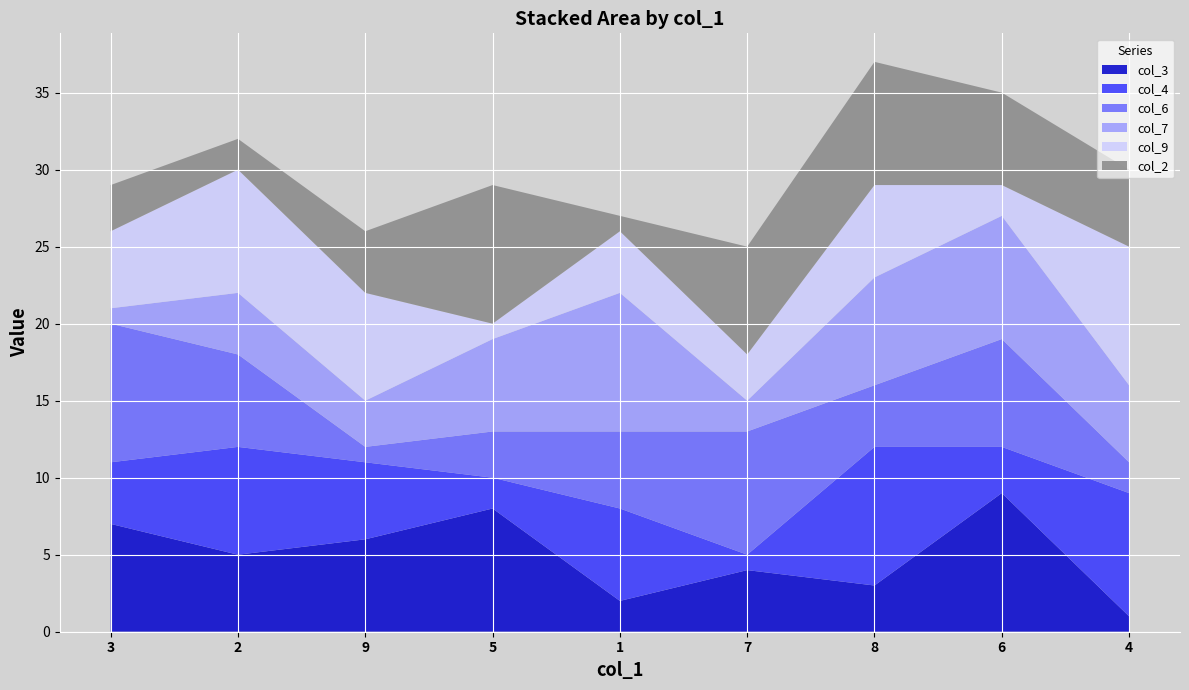

Reading left to right, what are all the values shown in this chart?

col_3: 3=7	2=5	9=6	5=8	1=2	7=4	8=3	6=9	4=1
col_4: 3=4	2=7	9=5	5=2	1=6	7=1	8=9	6=3	4=8
col_6: 3=9	2=6	9=1	5=3	1=5	7=8	8=4	6=7	4=2
col_7: 3=1	2=4	9=3	5=6	1=9	7=2	8=7	6=8	4=5
col_9: 3=5	2=8	9=7	5=1	1=4	7=3	8=6	6=2	4=9
col_2: 3=3	2=2	9=4	5=9	1=1	7=7	8=8	6=6	4=5